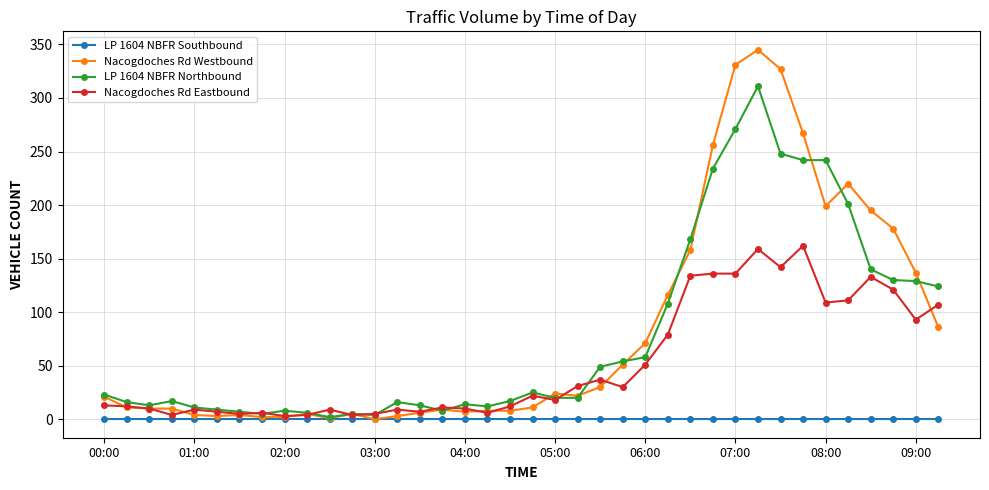

List the series in order of their peak value, highest first.

Nacogdoches Rd Westbound, LP 1604 NBFR Northbound, Nacogdoches Rd Eastbound, LP 1604 NBFR Southbound